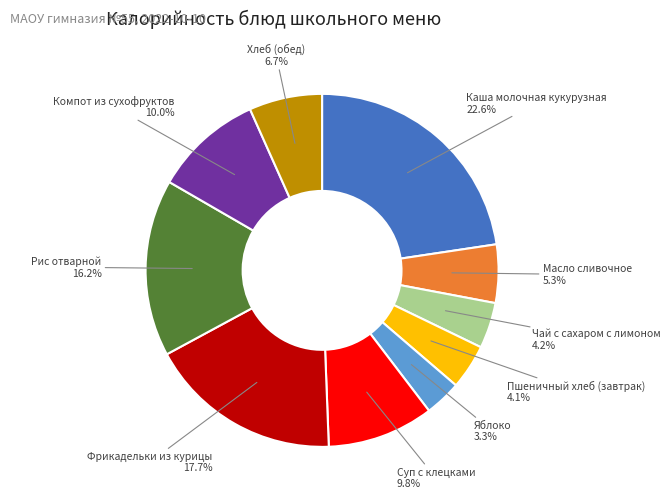

What is the largest slice in the pie chart?

Каша молочная кукурузная